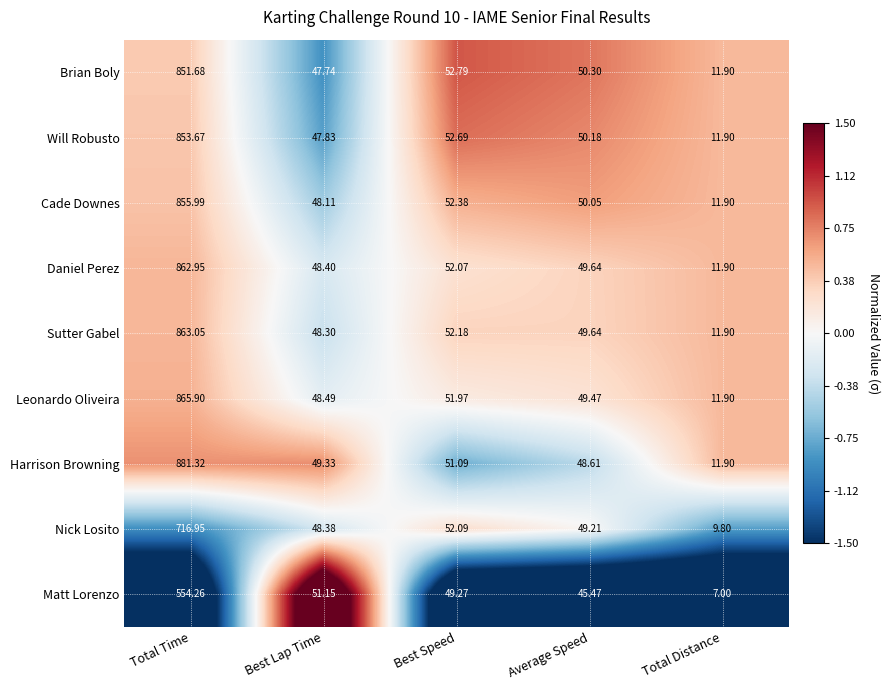

Between Total Time and Average Speed, which series saw the biggest shift?

Harrison Browning